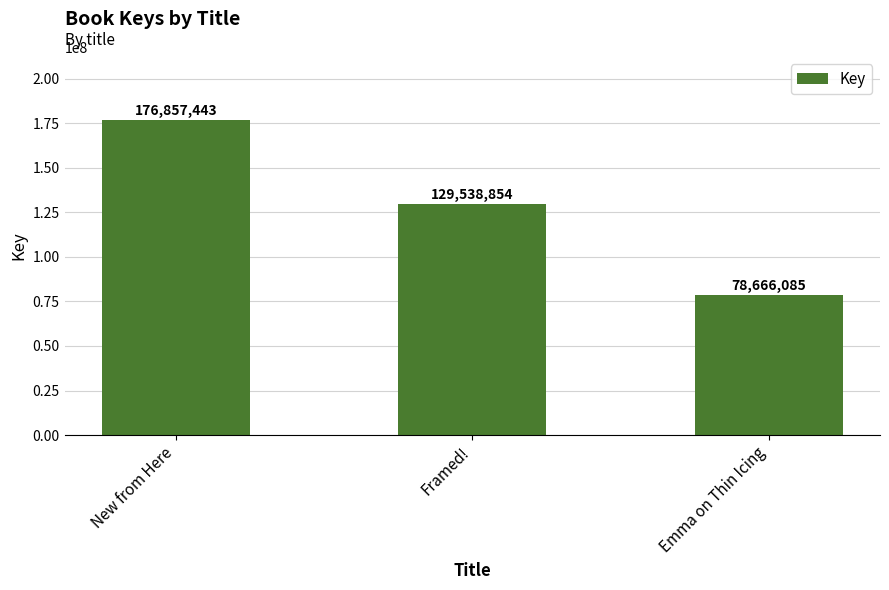

Rank the categories by value from lowest to highest.

Emma on Thin Icing, Framed!, New from Here